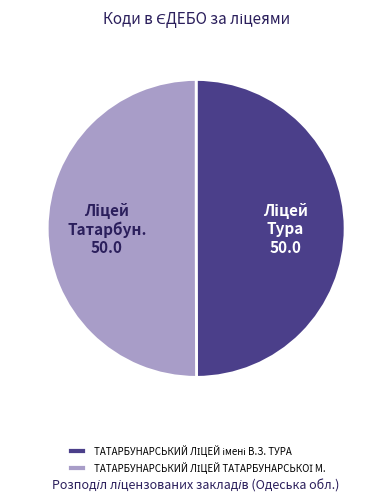

How many slices are in this pie chart?

2